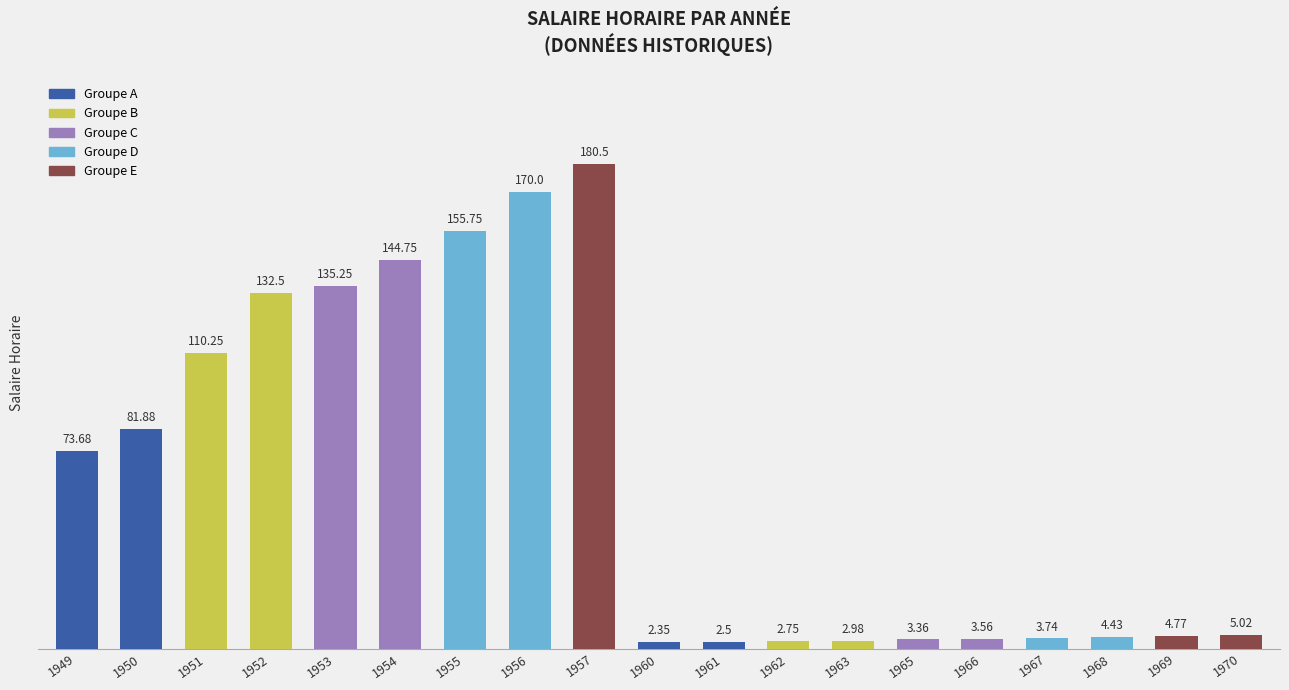

At which label is the value closest to 91?

1950